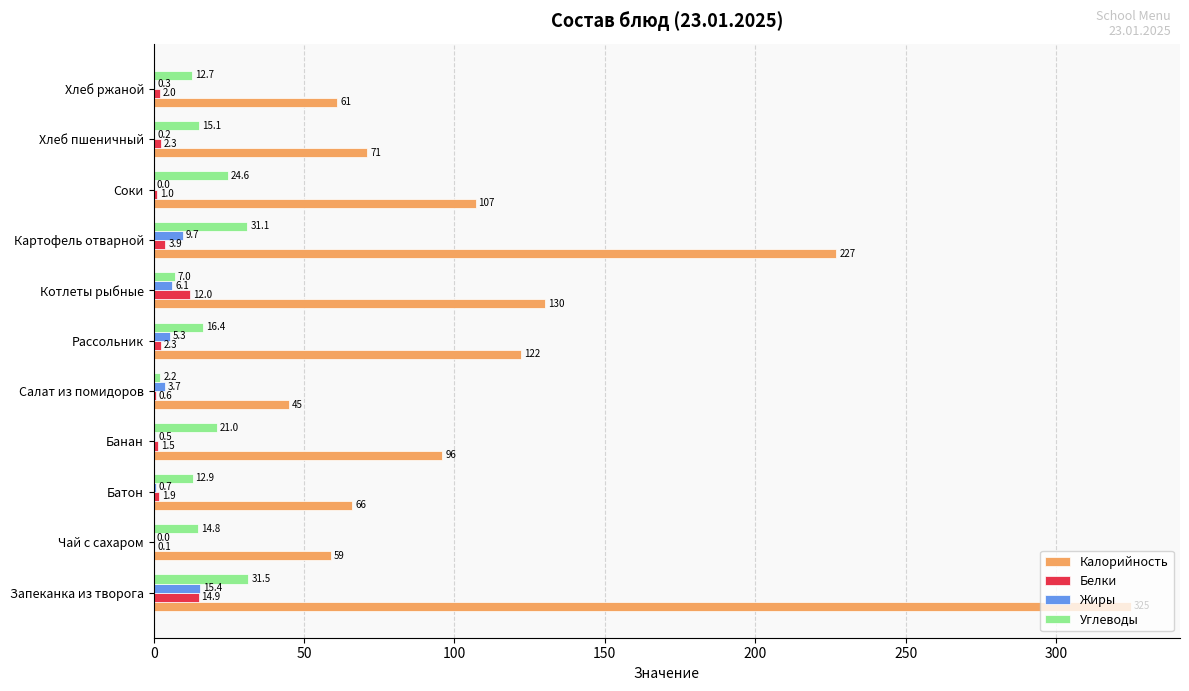

What is the highest value of the Углеводы series?

31.5